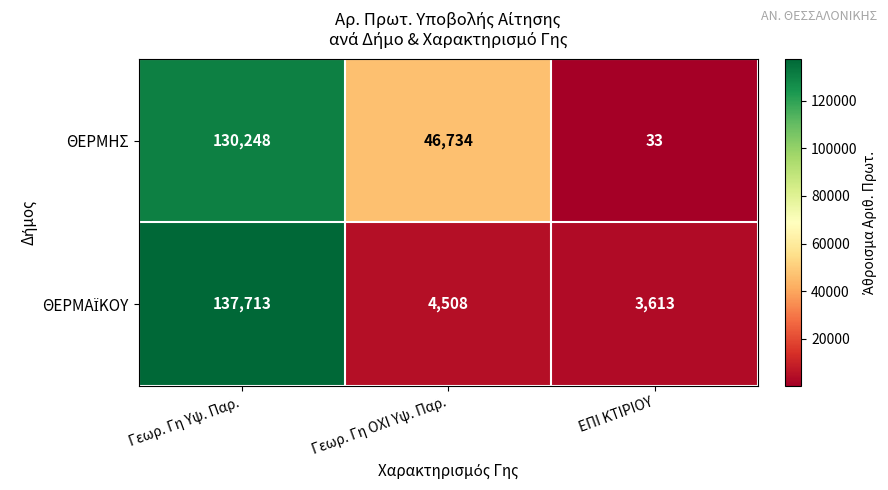

Rank the categories by ΘΕΡΜΗΣ value from lowest to highest.

ΕΠΙ ΚΤΙΡΙΟΥ, Γεωρ. Γη ΟΧΙ Υψ. Παρ., Γεωρ. Γη Υψ. Παρ.